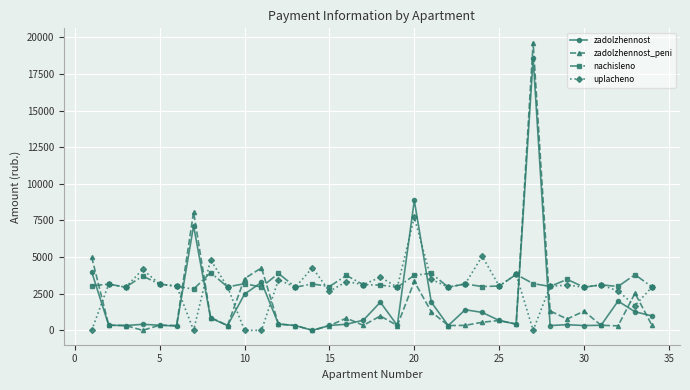

What is the average value of the zadolzhennost_peni series?

1778.3